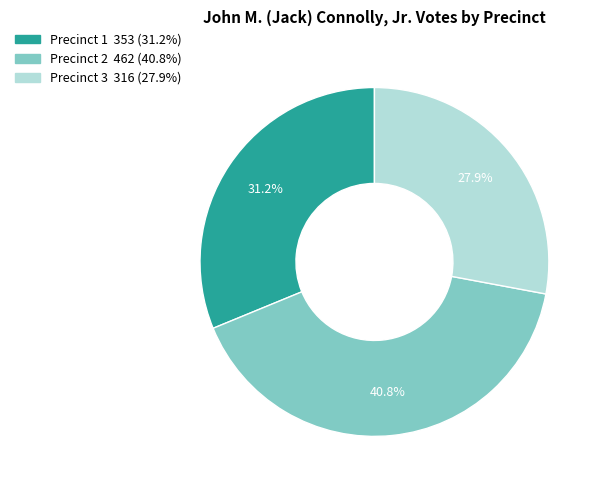

To the nearest percent, what is the combined percentage of Precinct 3 and Precinct 2?

69%